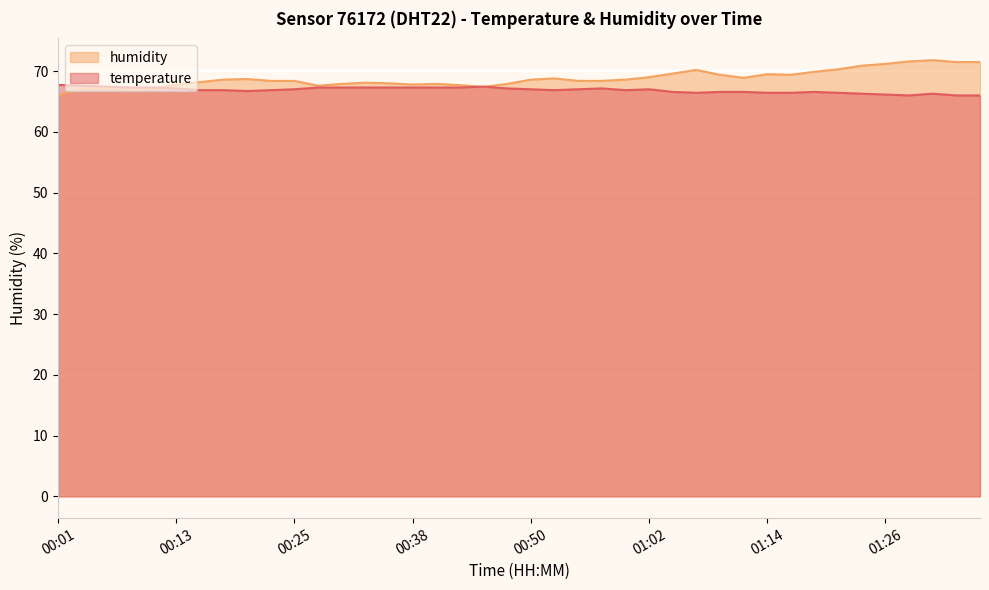

The humidity series shows 92.9 at 00:57. True or false?

False